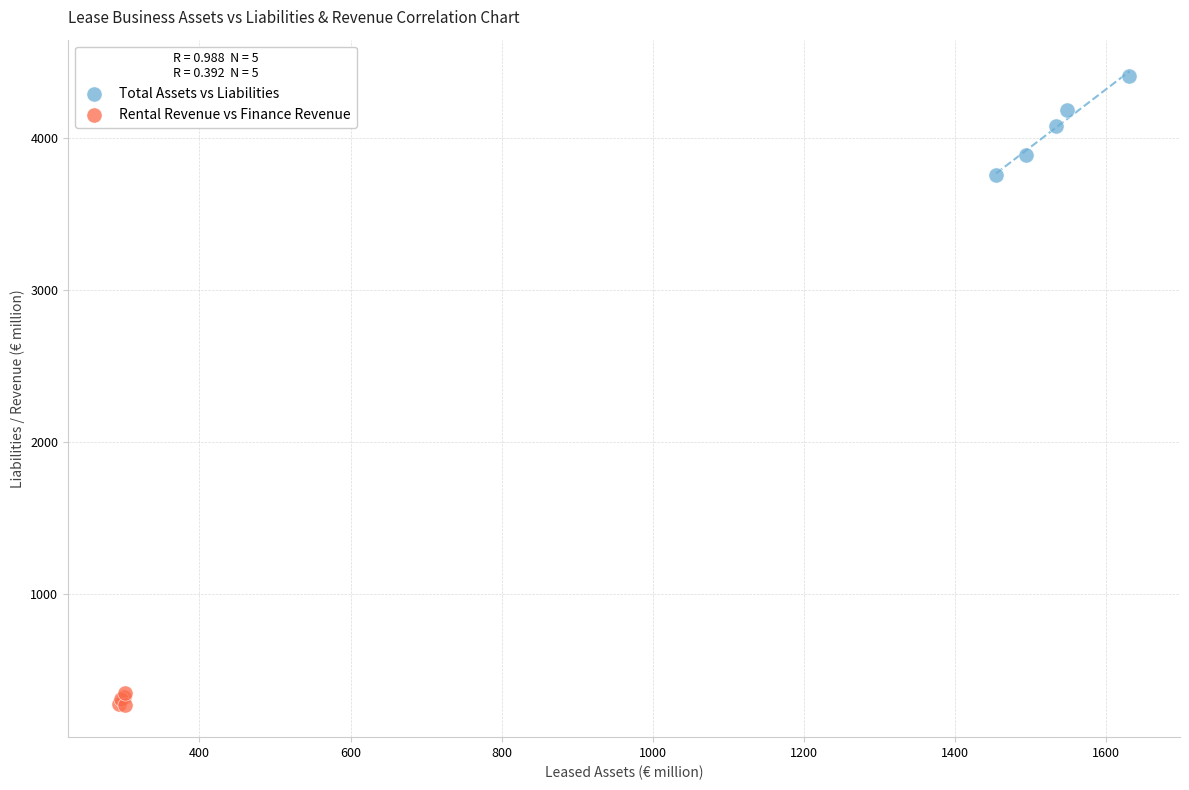

Which series reaches the maximum Y coordinate?

Total Assets vs Liabilities